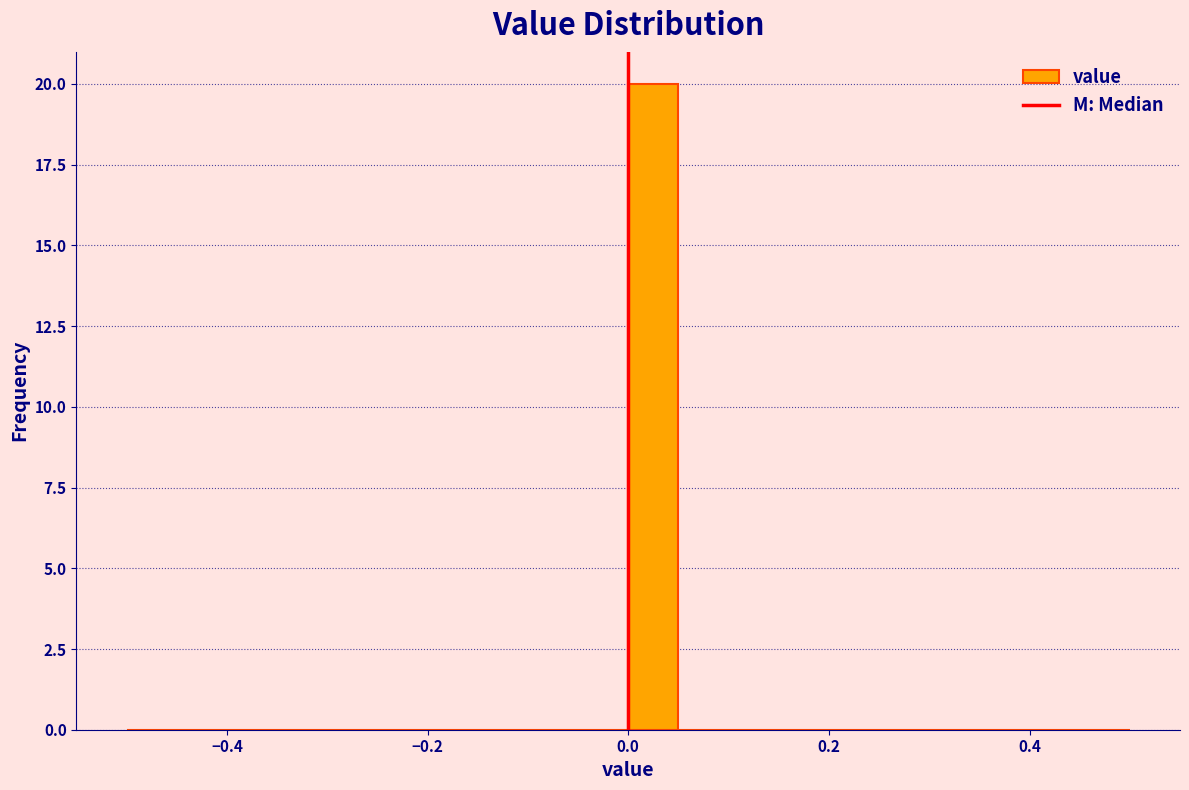

Around what value on the x-axis is the tallest bar? Give the approximate position of its centre, as read against the axis.

0.02